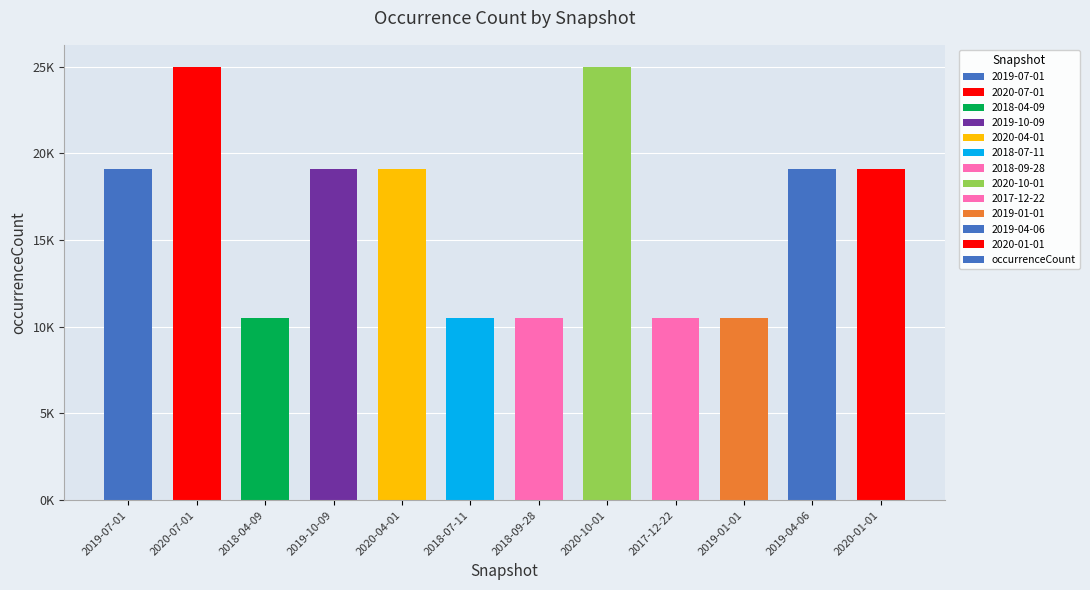

List the labels in order of value, largest first.

2020-07-01, 2020-10-01, 2019-07-01, 2019-10-09, 2020-04-01, 2019-04-06, 2020-01-01, 2018-04-09, 2018-07-11, 2018-09-28, 2017-12-22, 2019-01-01